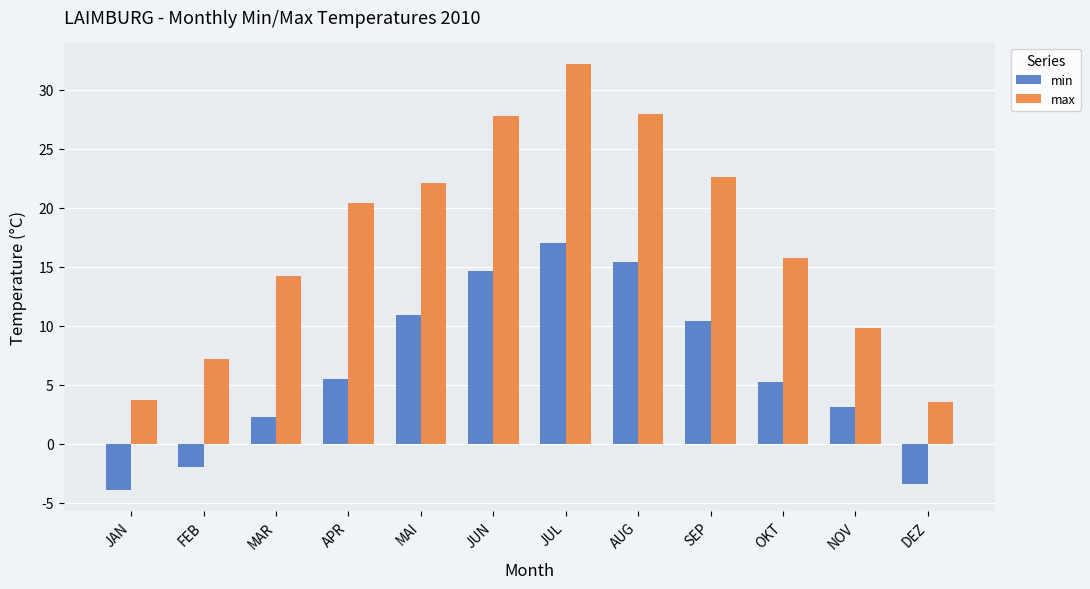

How many bars are there in each group?

2